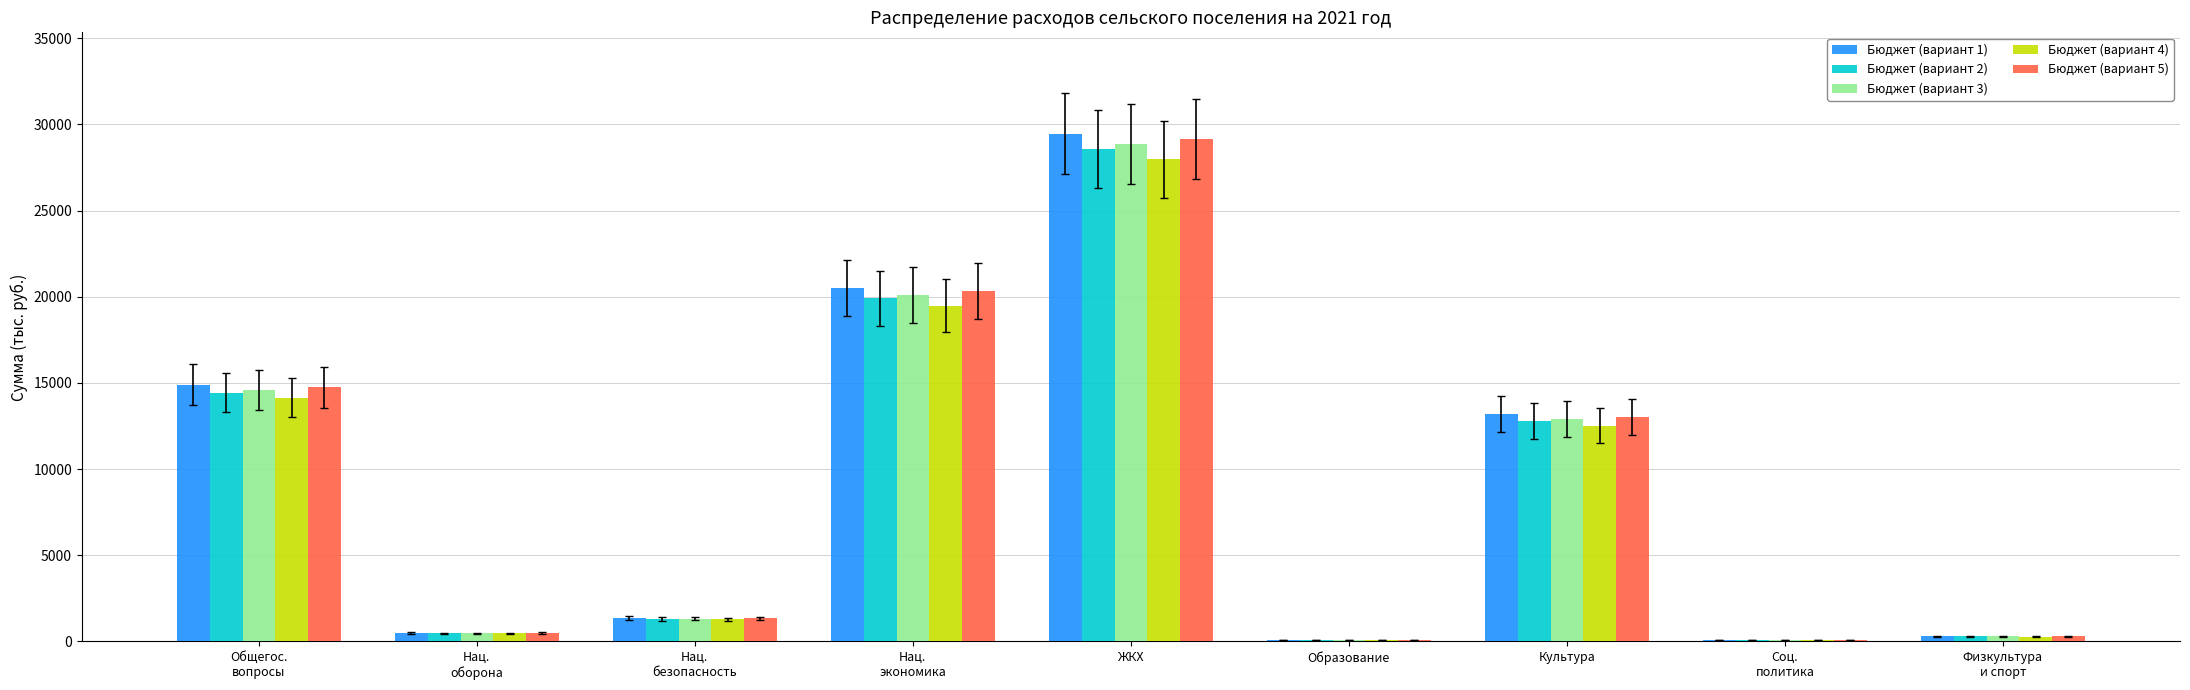

What is the approximate value of Бюджет (вариант 2) at Образование?

97.0